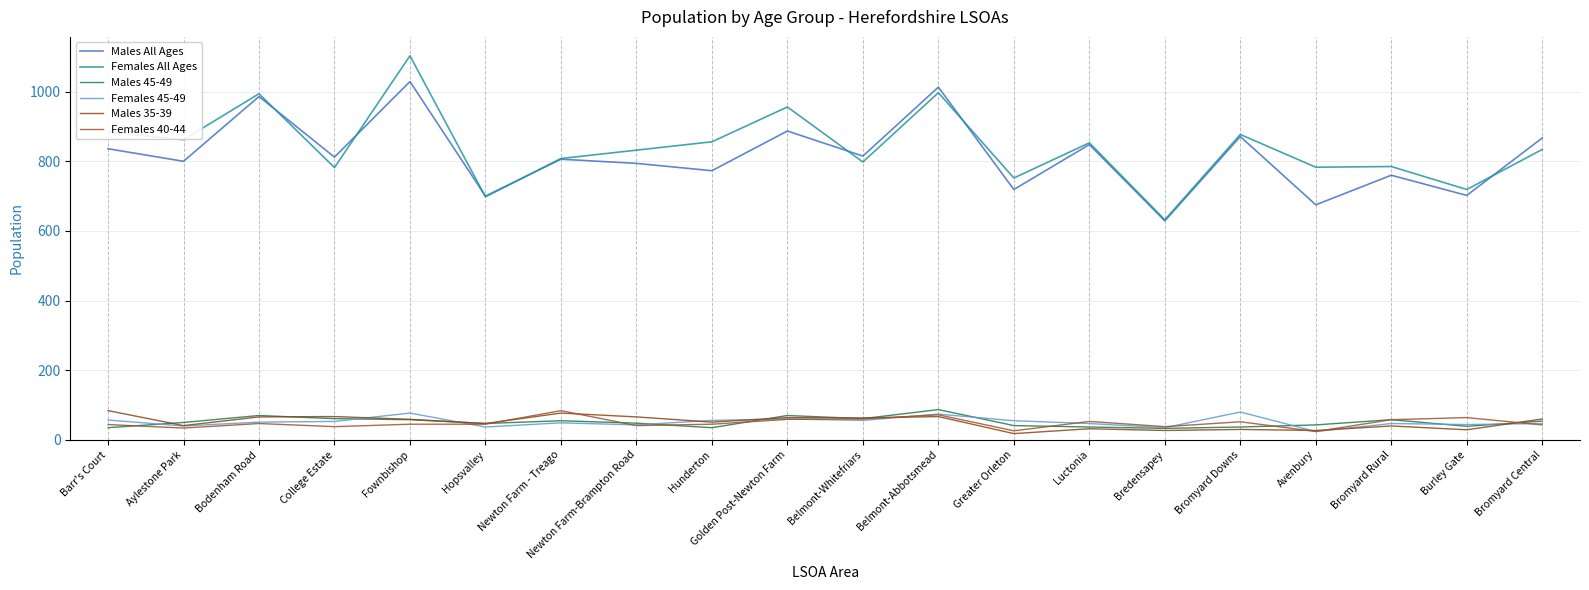

Does the chart have visible grid lines?

Yes